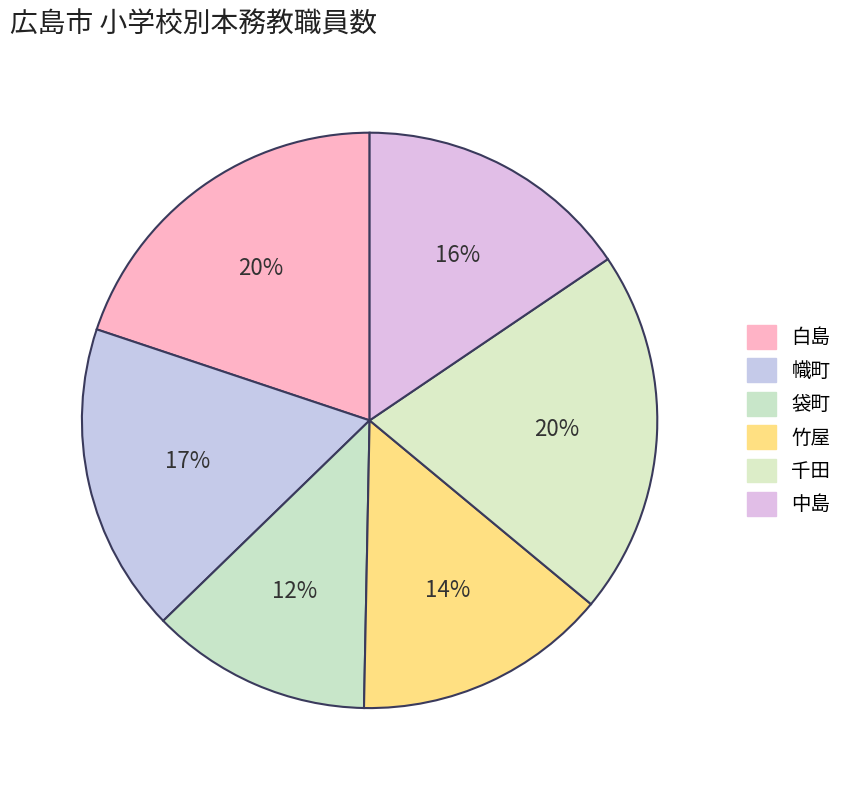

Is 中島 the majority of the pie?

No